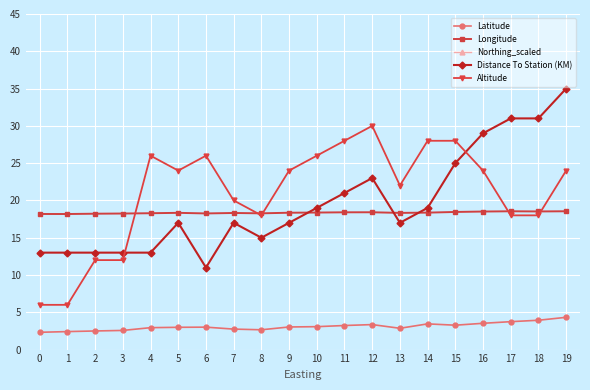

Is it true that Altitude equals 24.0 at 19?

True